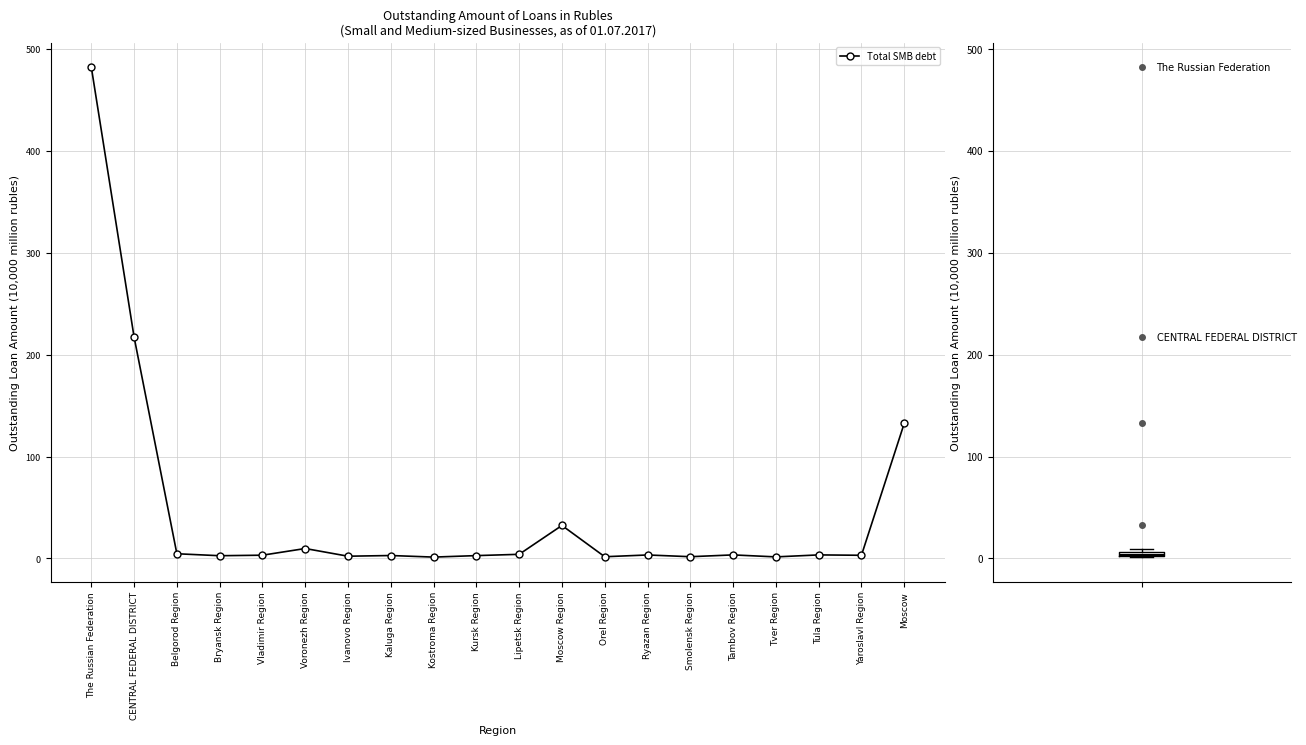

Rank the categories by value from lowest to highest.

Kostroma Region, Tver Region, Orel Region, Smolensk Region, Ivanovo Region, Bryansk Region, Kursk Region, Kaluga Region, Yaroslavl Region, Vladimir Region, Ryazan Region, Tambov Region, Tula Region, Lipetsk Region, Belgorod Region, Voronezh Region, Moscow Region, Moscow, CENTRAL FEDERAL DISTRICT, The Russian Federation